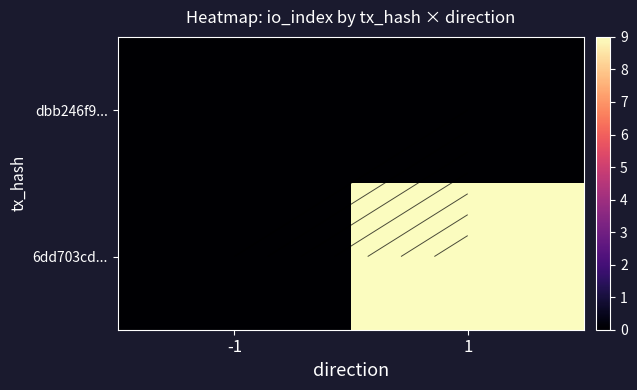

What is the total value across all series at 1?

9